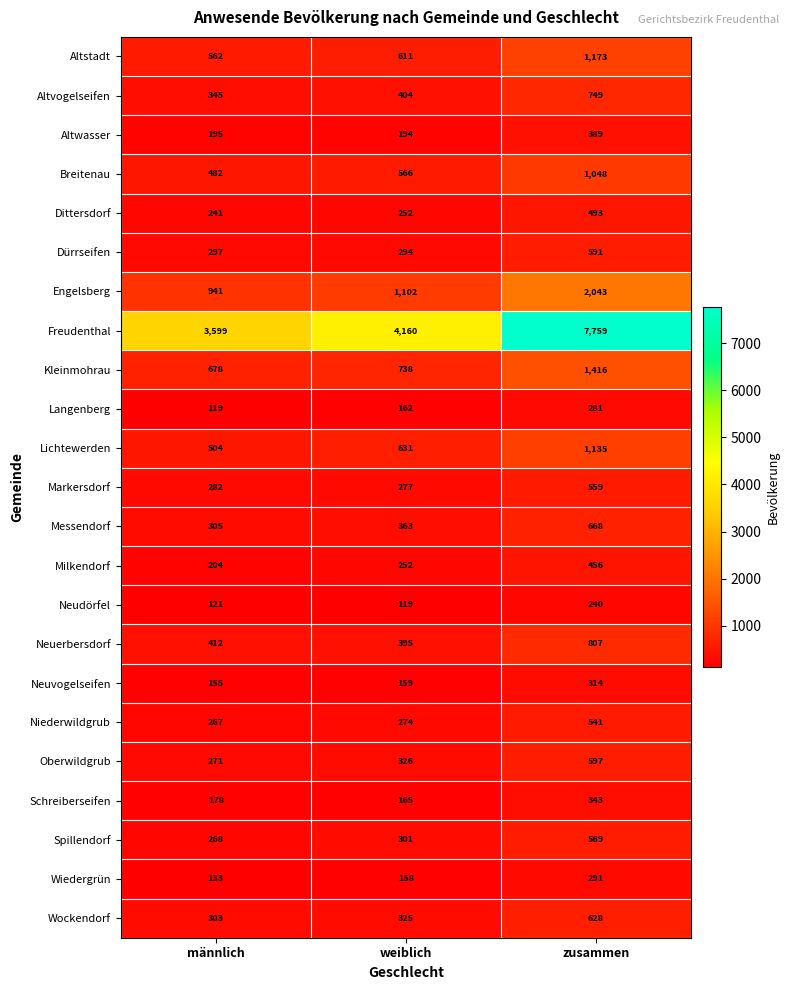

How many Spillendorf values are between 268 and 569?

3